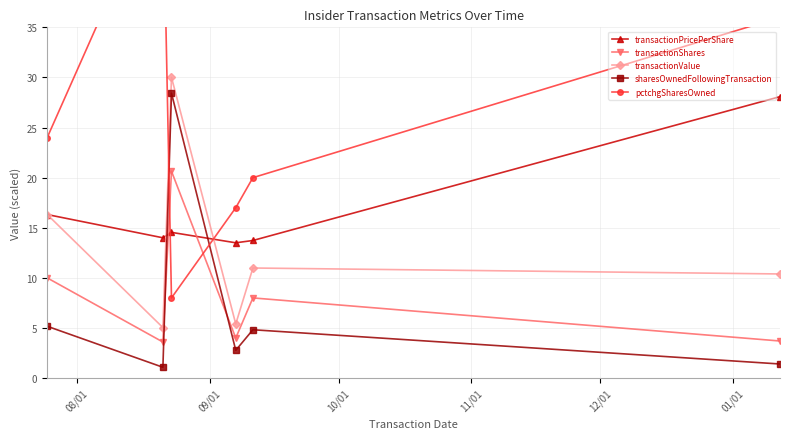

What is the value of the transactionValue point at the 3rd from the left?

30.0